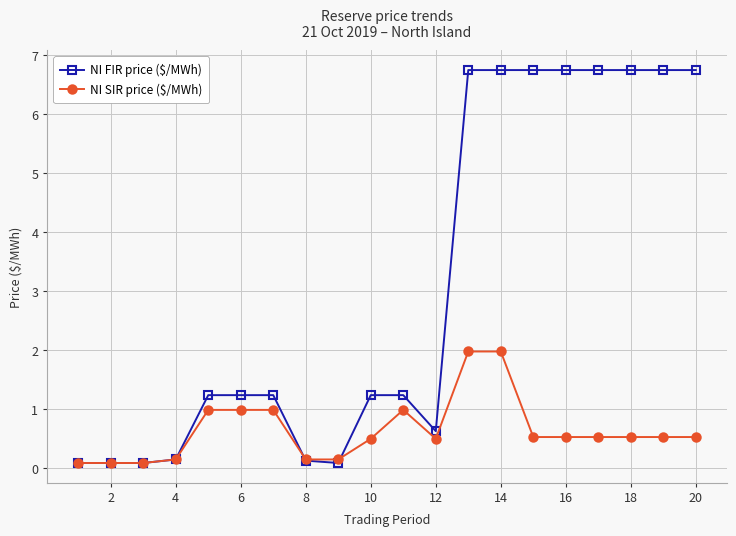

At how many categories does at least one series exceed 0?

20